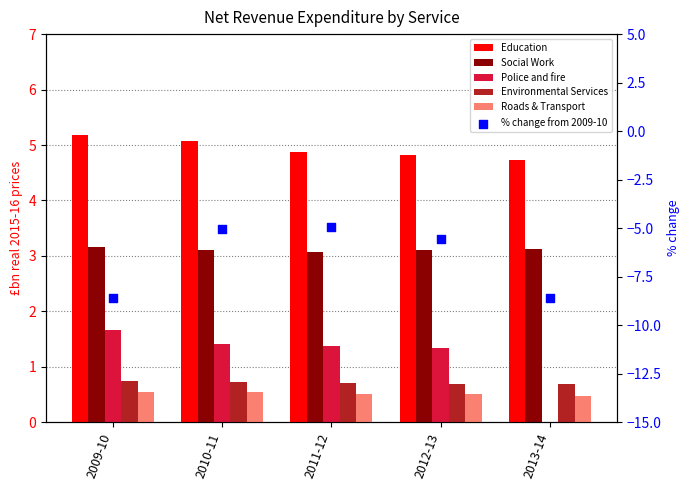

At how many categories does at least one series exceed -3?

5